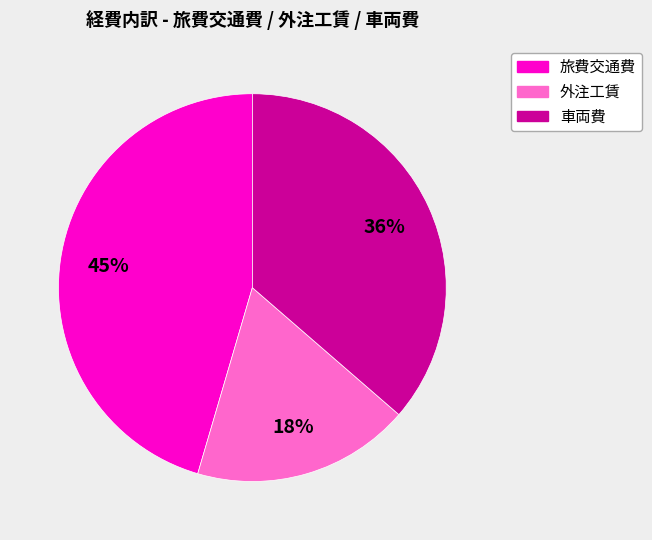

Approximately how many times larger is the value at 車両費 compared to 外注工賃?

2.0